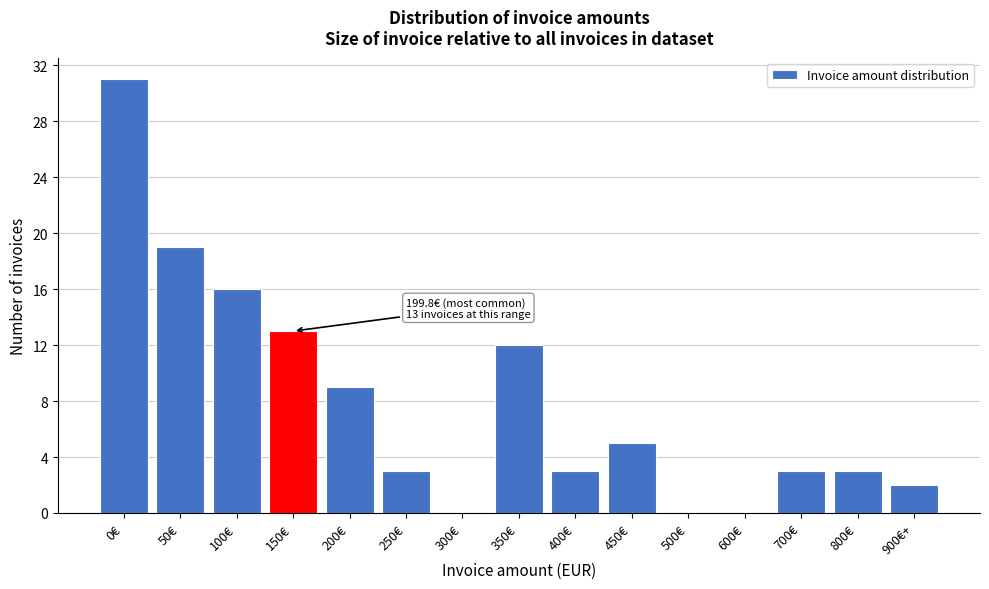

Reading left to right, list all the values displayed in this chart.

0€=31	50€=19	100€=16	150€=13	200€=9	250€=3	300€=0	350€=12	400€=3	450€=5	500€=0	600€=0	700€=3	800€=3	900€+=2